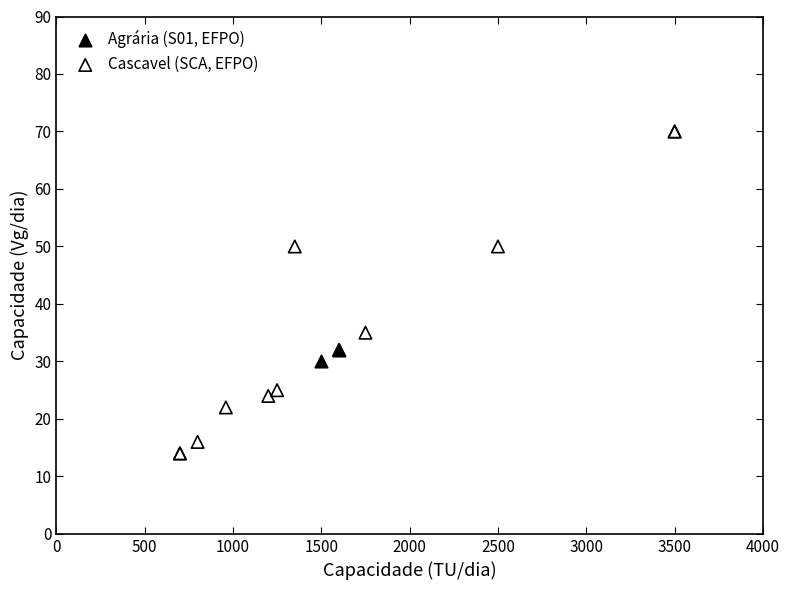

What are all the series names shown in the legend?

Agrária (S01, EFPO), Cascavel (SCA, EFPO)